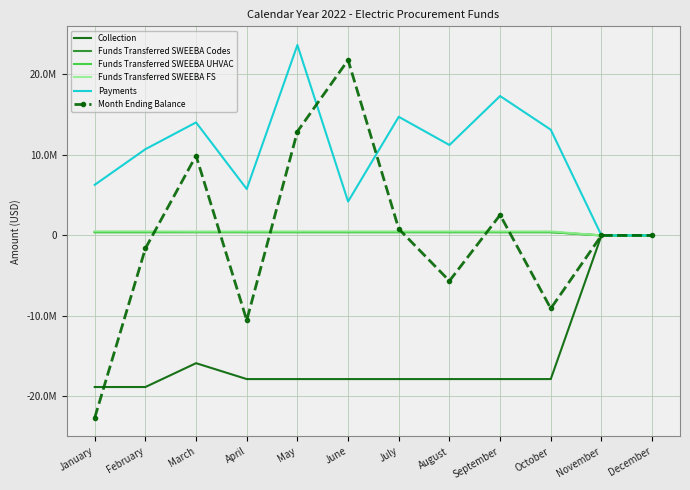

What are all the series names shown in the legend?

Collection, Funds Transferred SWEEBA Codes, Funds Transferred SWEEBA UHVAC, Funds Transferred SWEEBA FS, Payments, Month Ending Balance